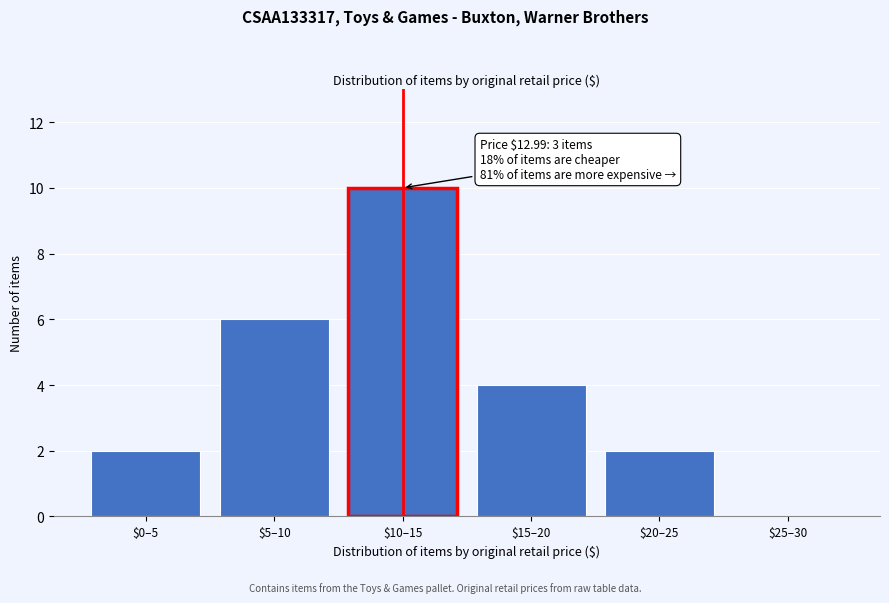

What is the maximum value shown in the chart?

10